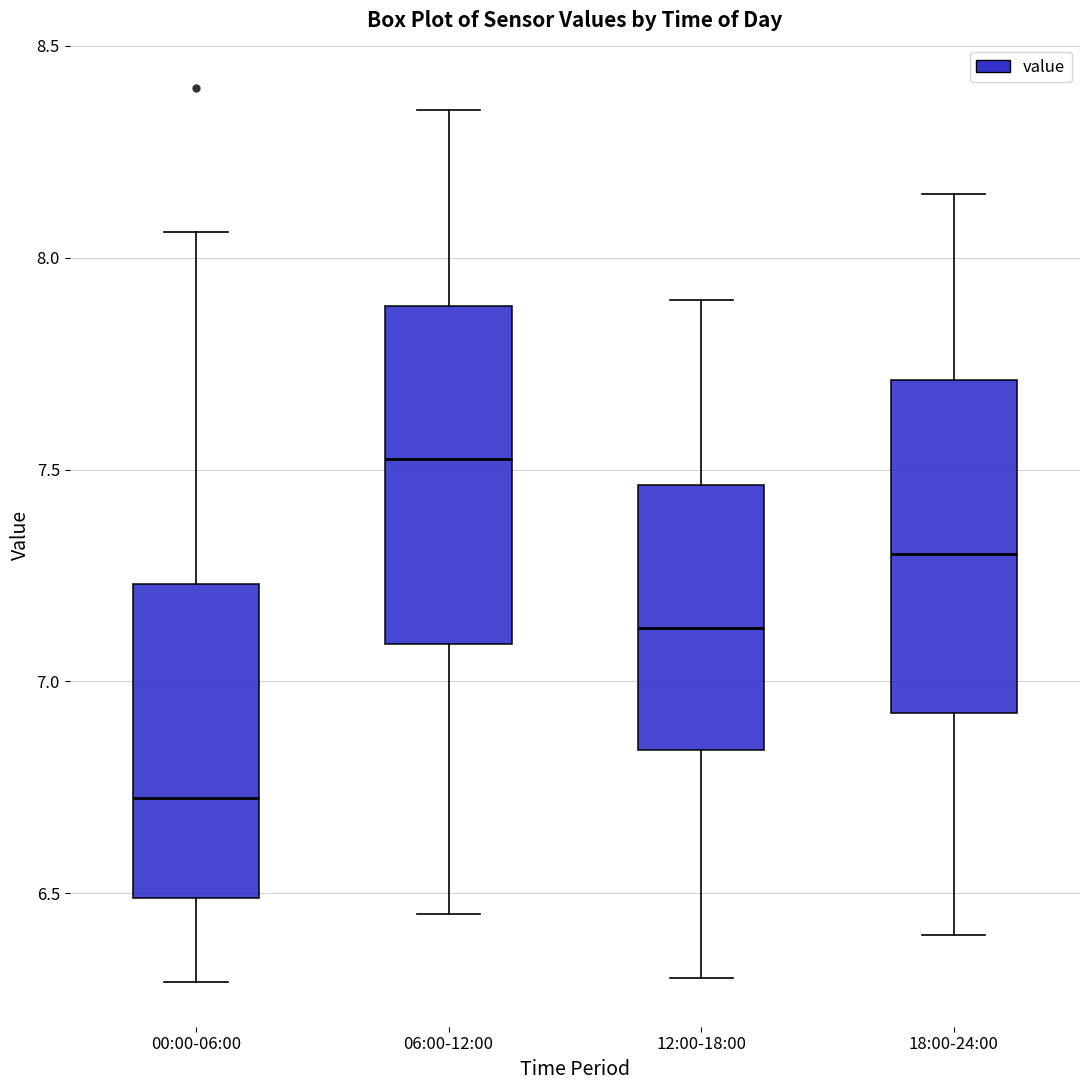

Where does the median line of the box for 18:00-24:00 sit on the y-axis? The values are not printed on the chart, so give them approximately, as read against the axis.

7.30